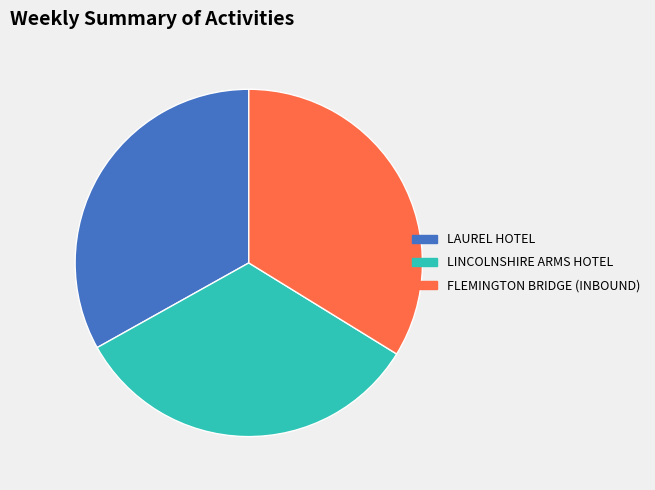

What is the largest slice in the pie chart?

FLEMINGTON BRIDGE (INBOUND)